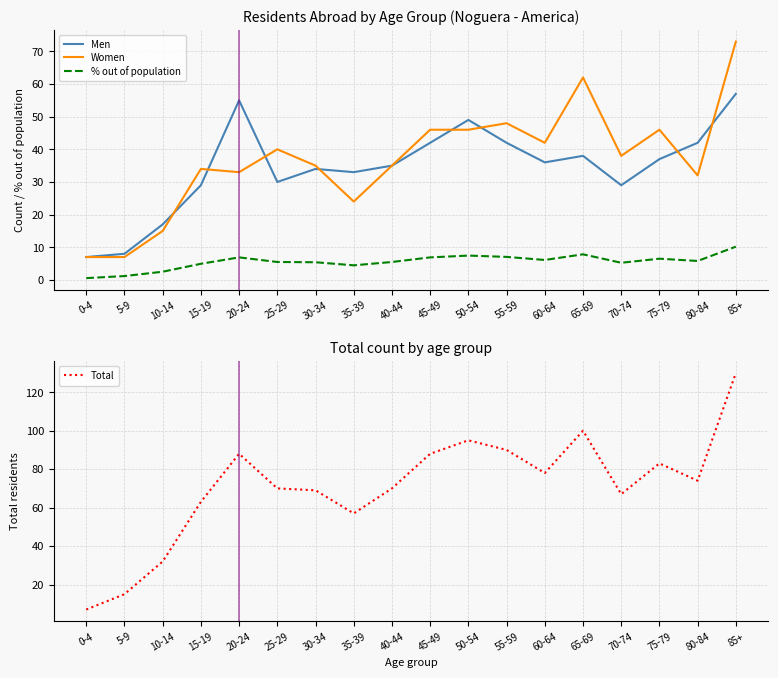

Where is Women nearest to the value 40?

25-29